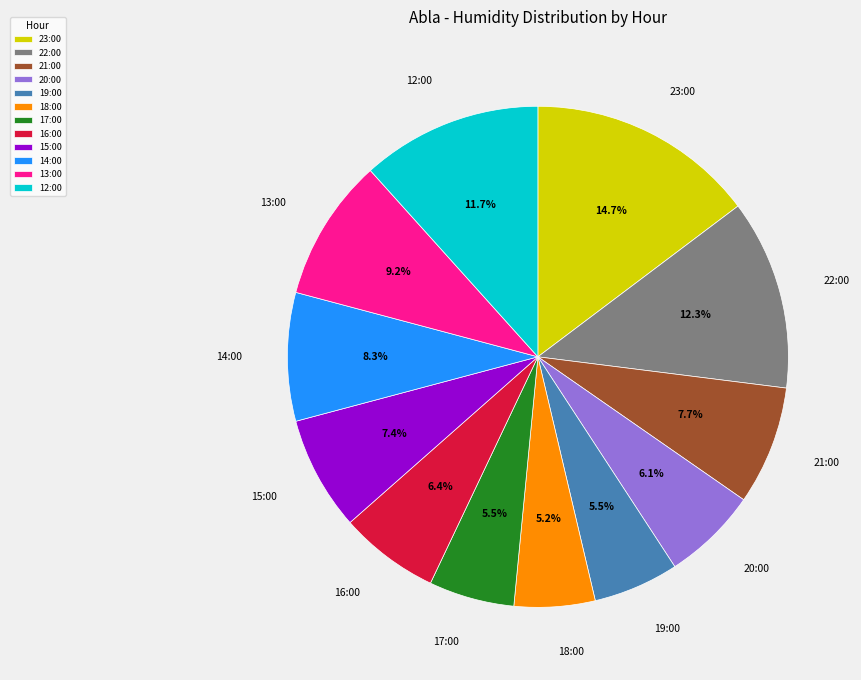

Does 12:00 represent more than half of the total?

No